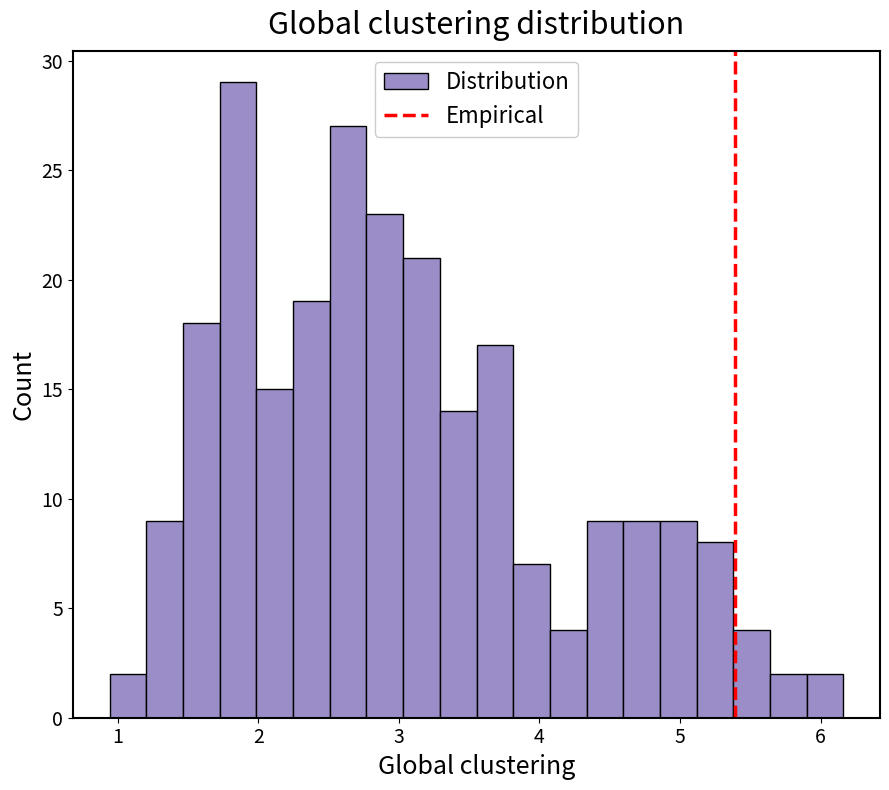

Around what value on the x-axis is the tallest bar? Give the approximate position of its centre, as read against the axis.

1.9